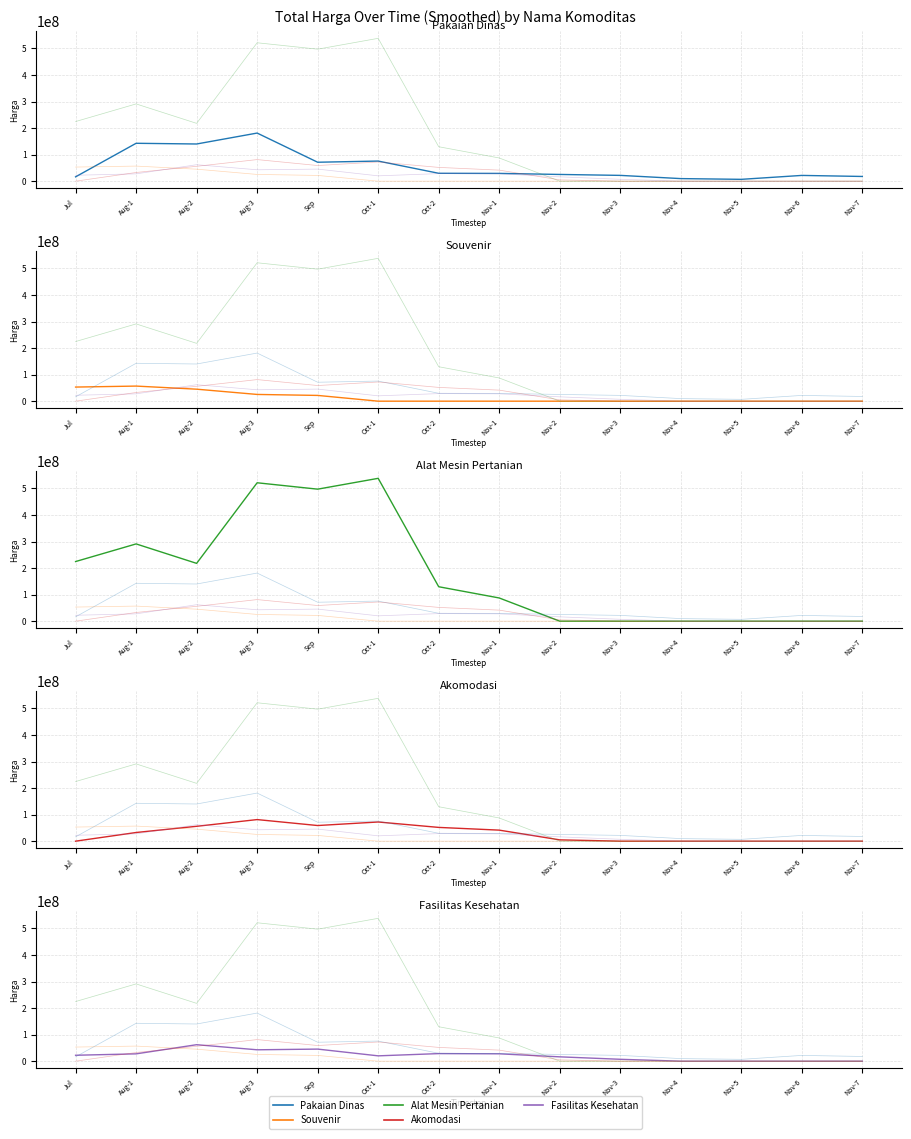

Is the value of Akomodasi at Nov-7 greater than the value of Pakaian Dinas at Sep?

No